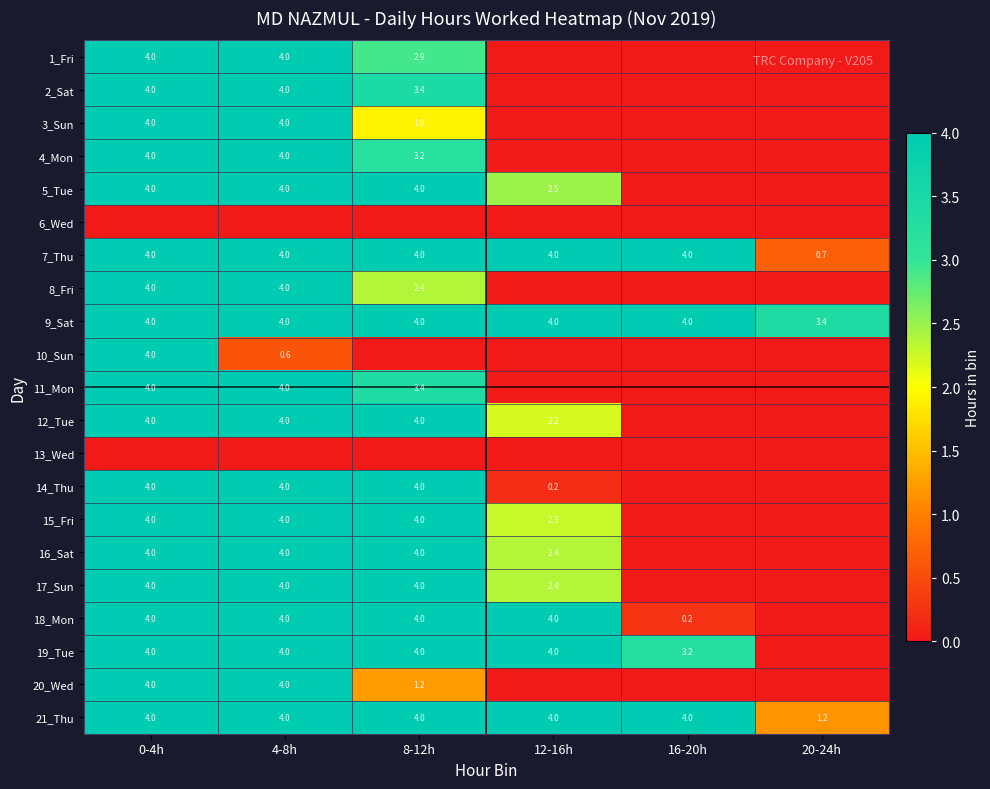

What is the maximum value shown in the chart?

4.0